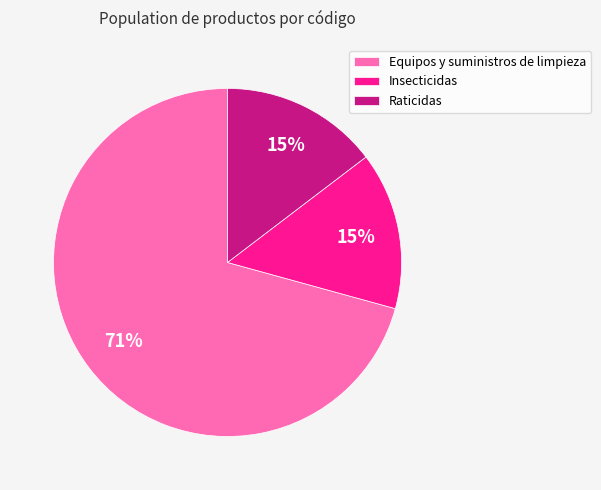

Between Insecticidas and Equipos y suministros de limpieza, which is larger?

Equipos y suministros de limpieza